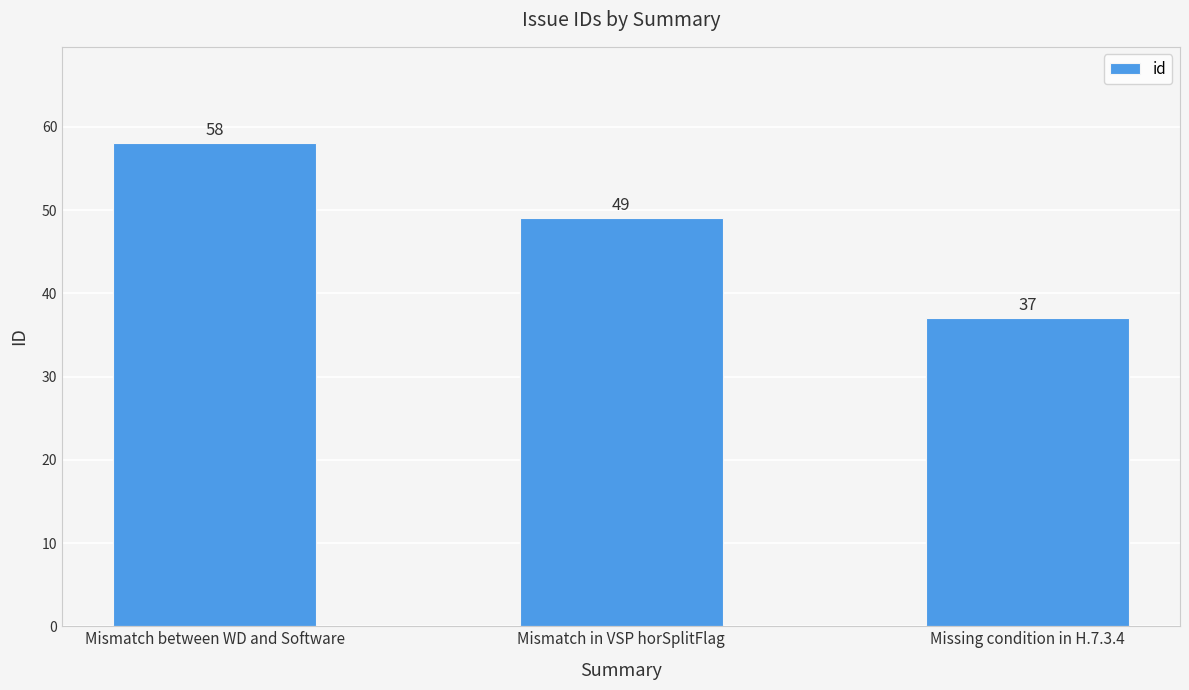

How many values are below 49?

1